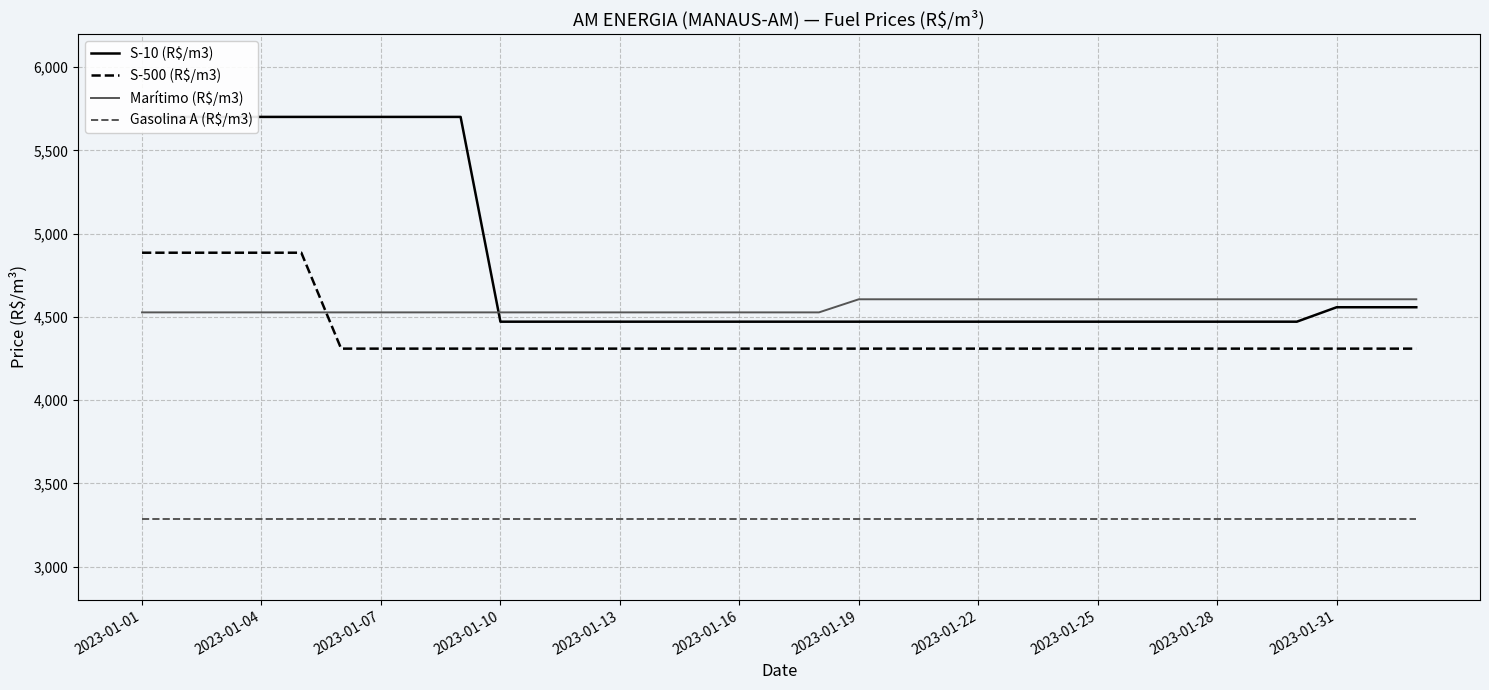

What is the maximum value for Gasolina A (R$/m3)?

3288.8